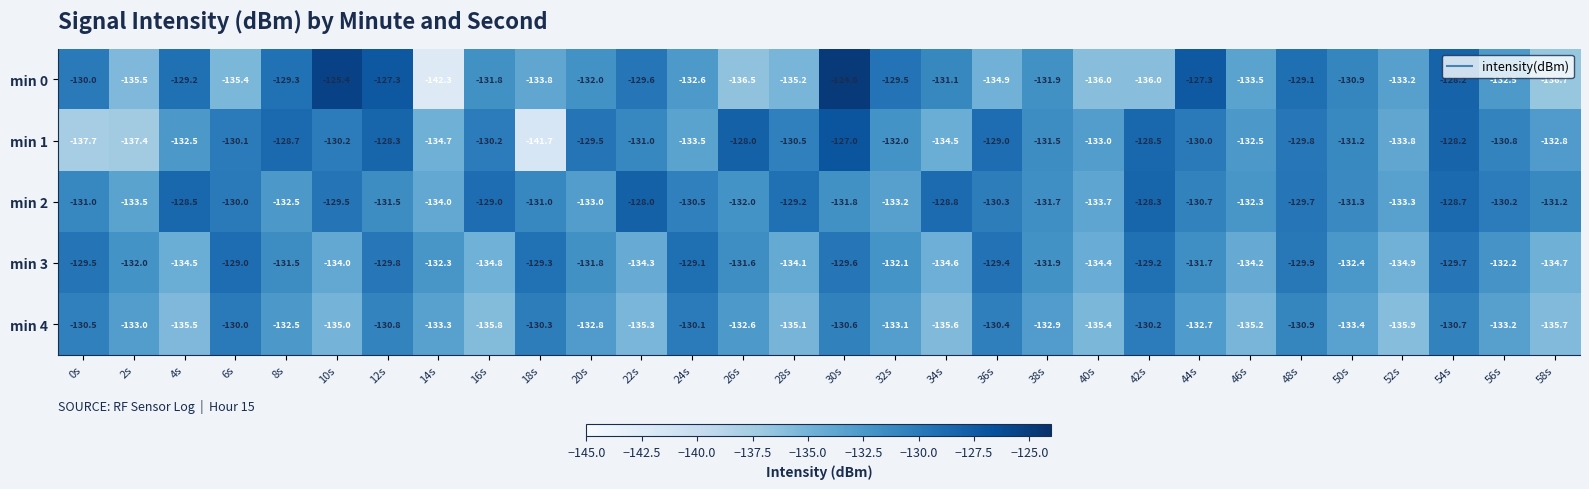

Rank the series by their maximum value, from lowest to highest.

min 4, min 3, min 2, min 1, min 0